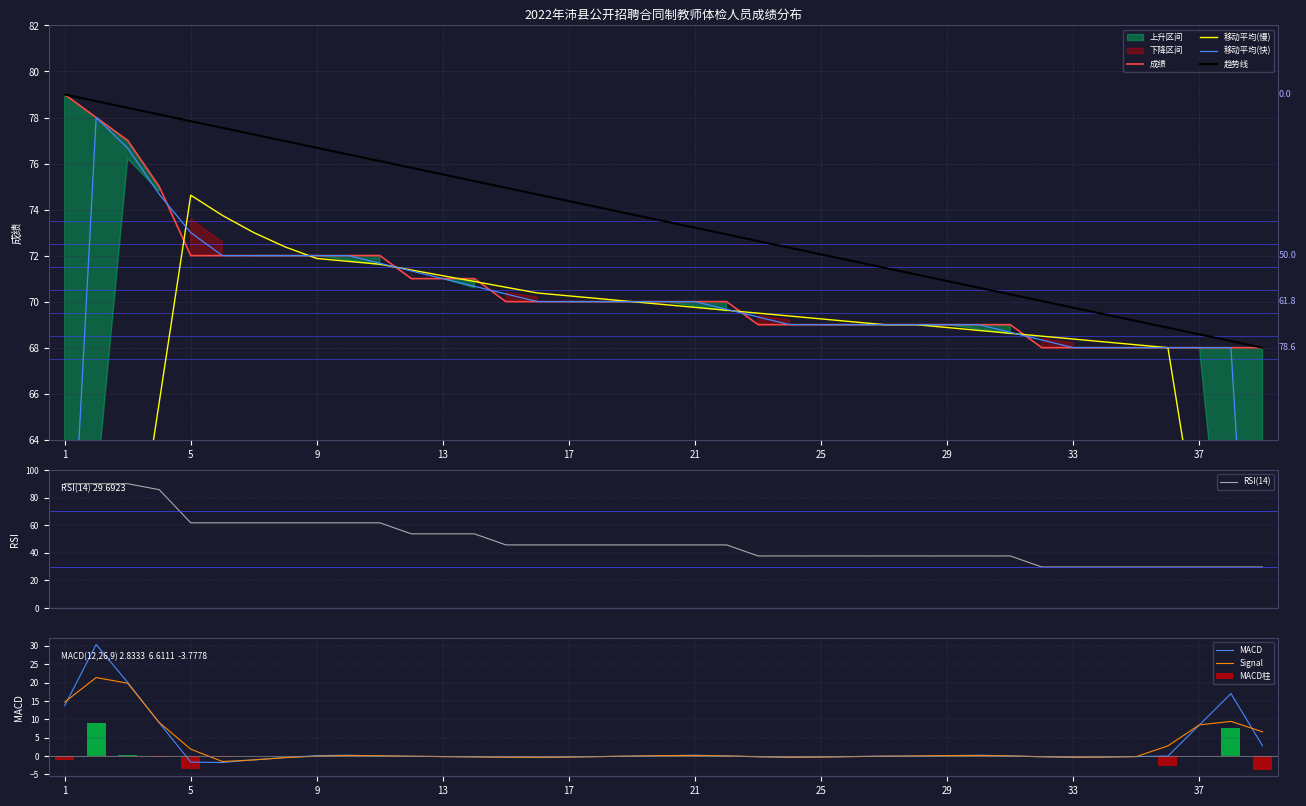

Which series has the largest total across all categories?

成绩